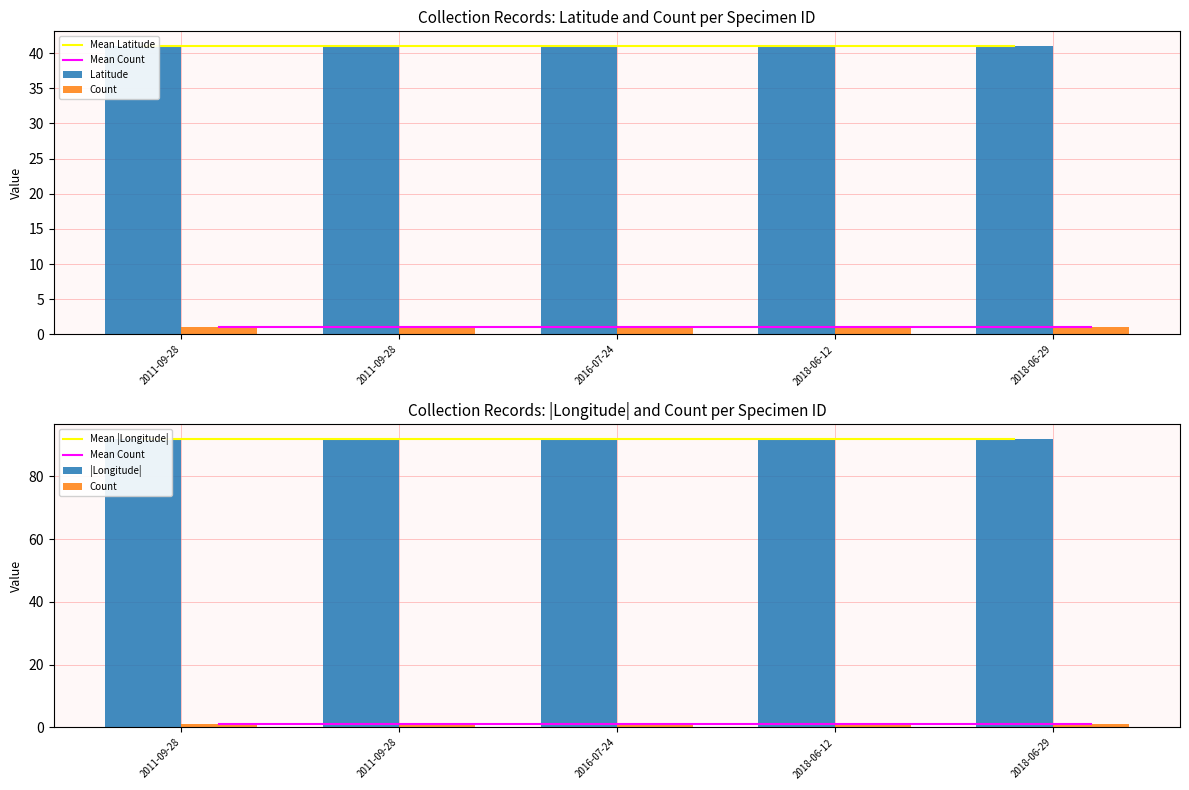

What is the total value across all series at 2011-09-28?

268.1